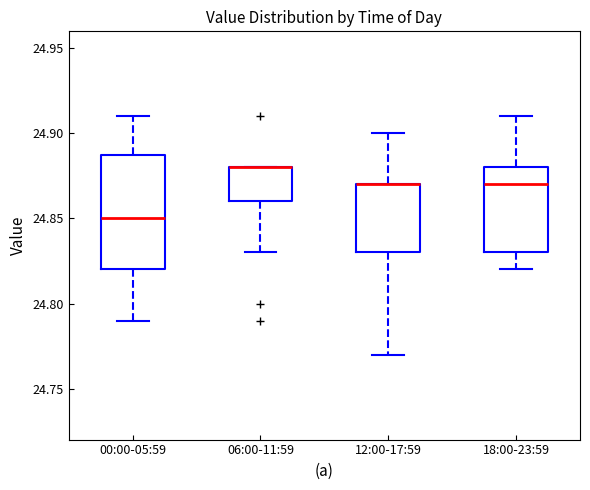

Where is the upper edge of the box for 00:00-05:59 on the y-axis? The values are not printed on the chart, so give them approximately, as read against the axis.

24.89